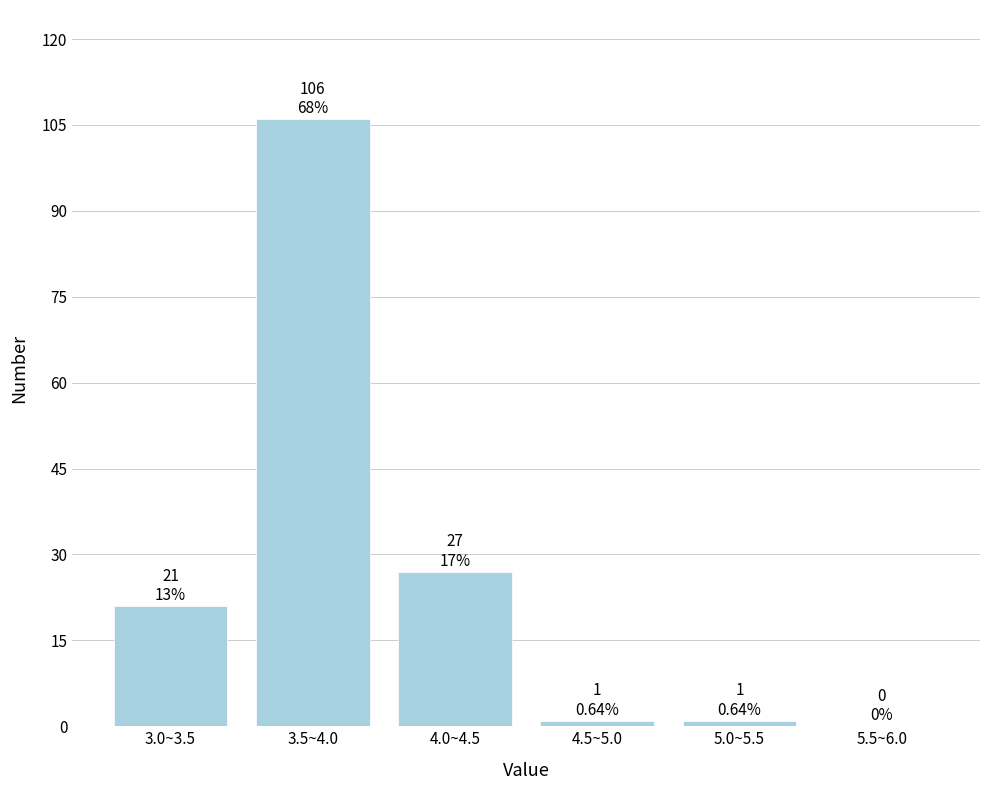

Reading left to right, what are all the values shown in this chart?

3.0~3.5=21	3.5~4.0=106	4.0~4.5=27	4.5~5.0=1	5.0~5.5=1	5.5~6.0=0